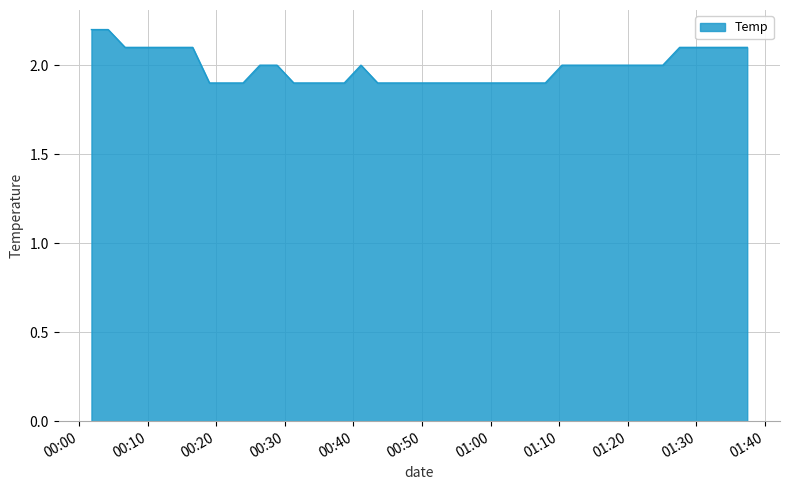

What is the greatest value displayed?

2.2